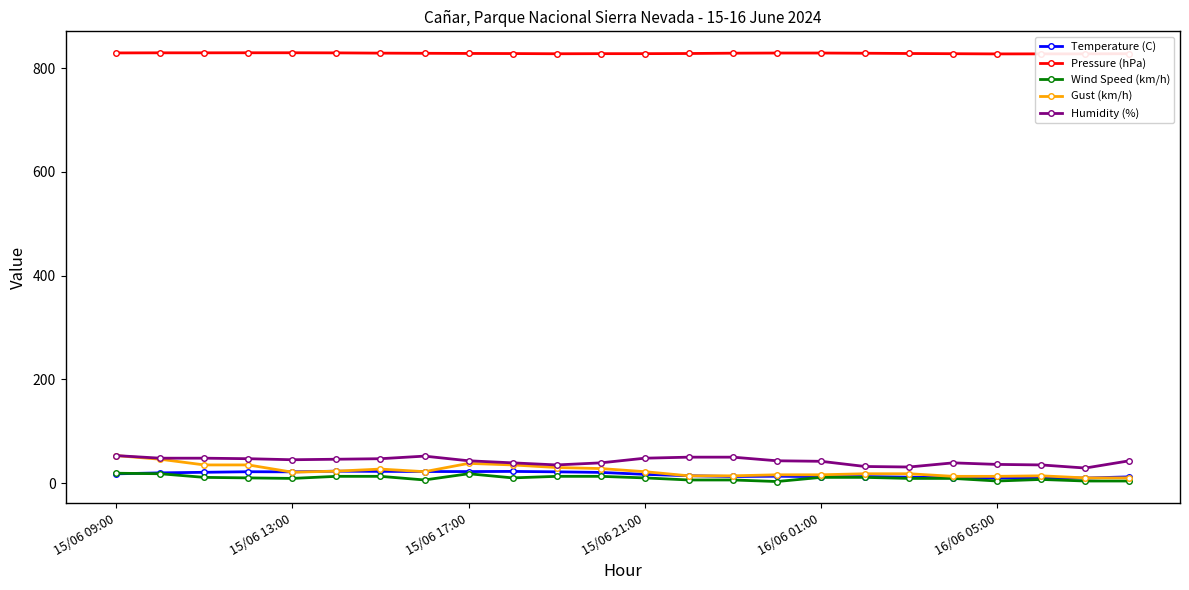

True or false: Gust (km/h) has more than 0 points higher than both neighbors.

True